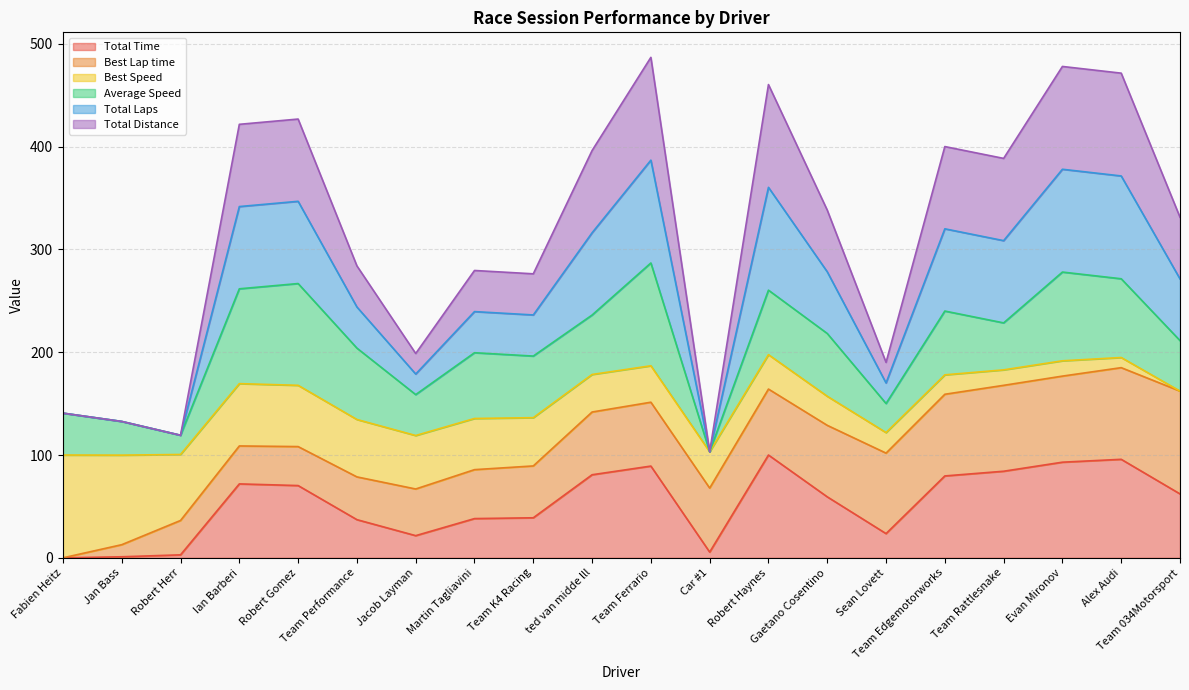

Which has a higher value, Robert Gomez or Jacob Layman?

Robert Gomez